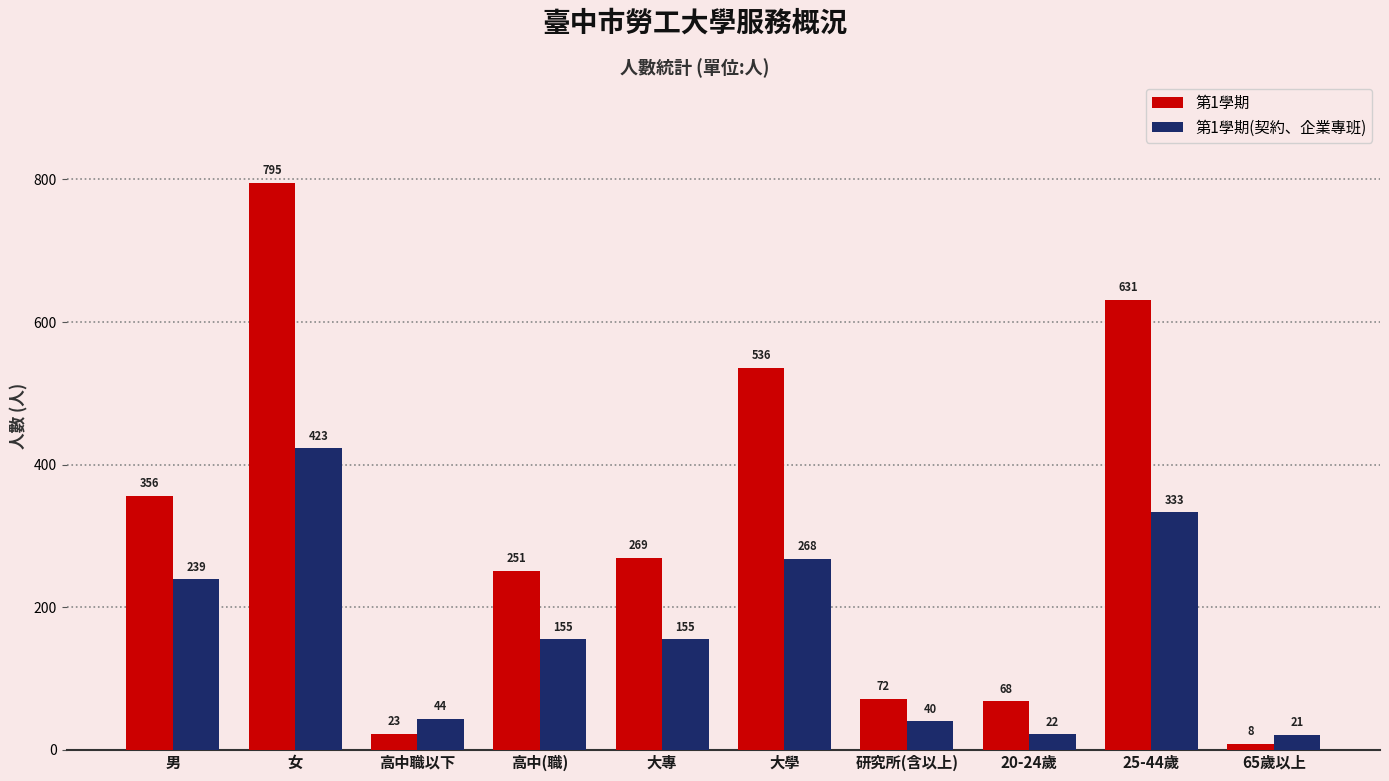

What is the difference between the highest and lowest values at 研究所(含以上)?

32